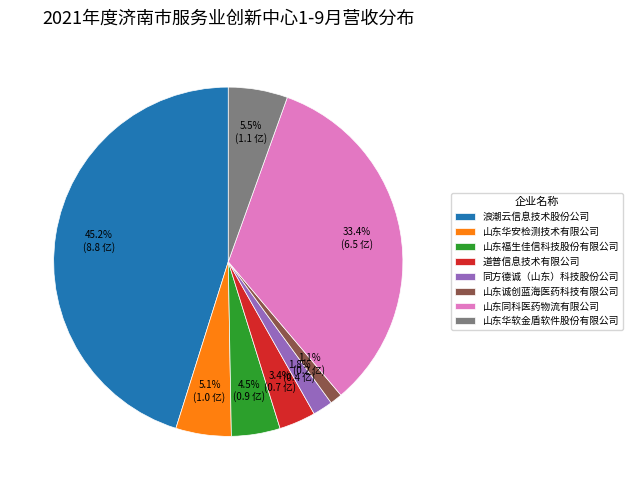

Is 山东同科医药物流有限公司 the majority of the pie?

No